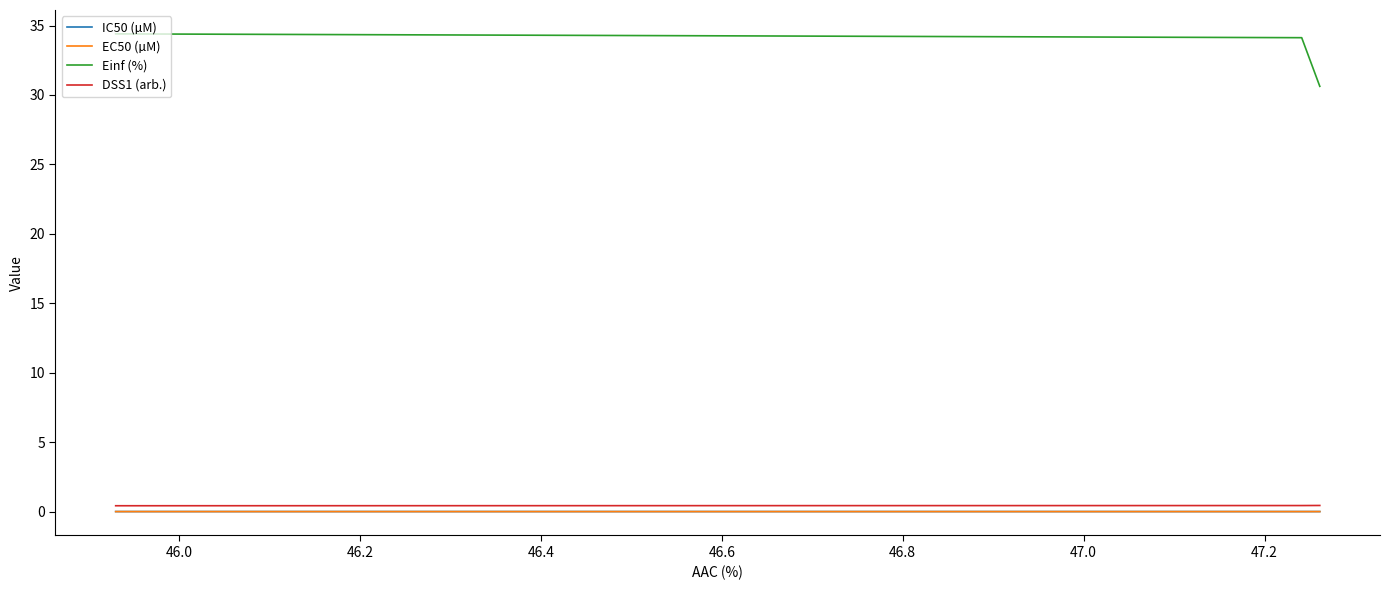

At how many categories does at least one series exceed 4?

3